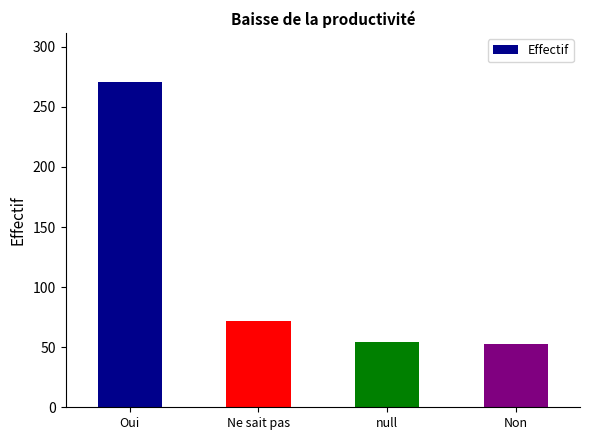

What is the value of the 2nd bar from the left?

72